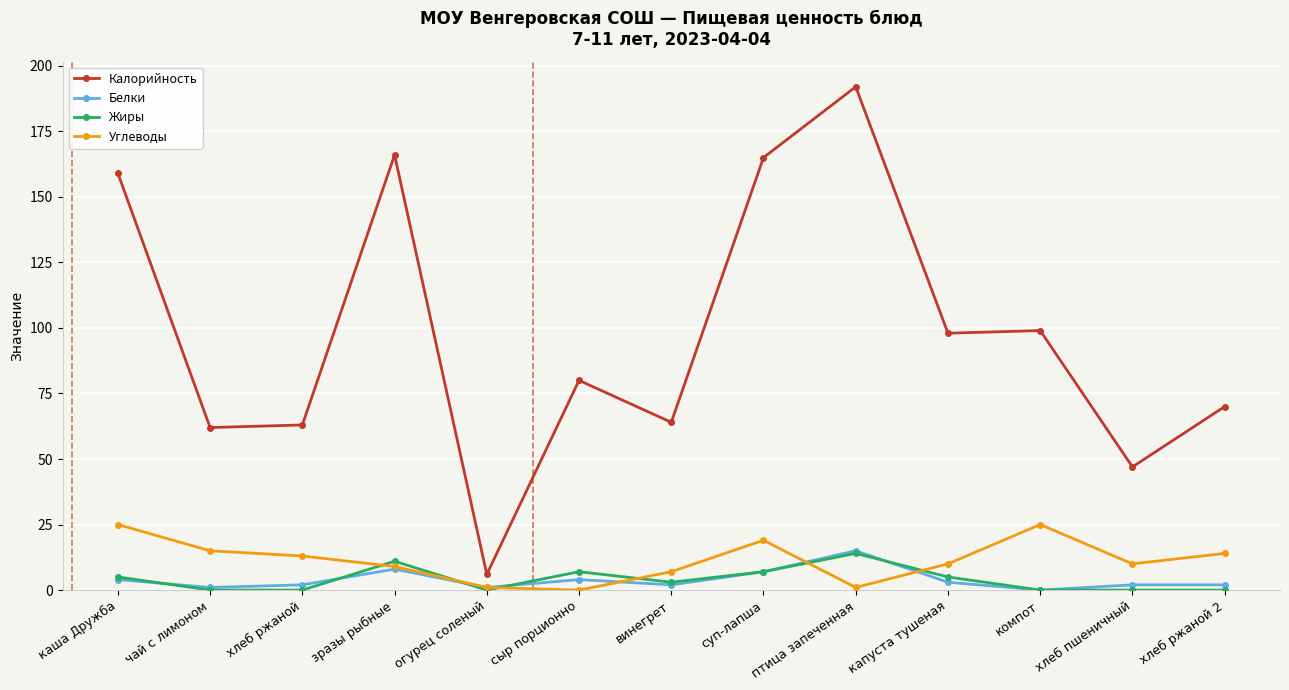

Does the chart display data point markers on the line(s)?

Yes